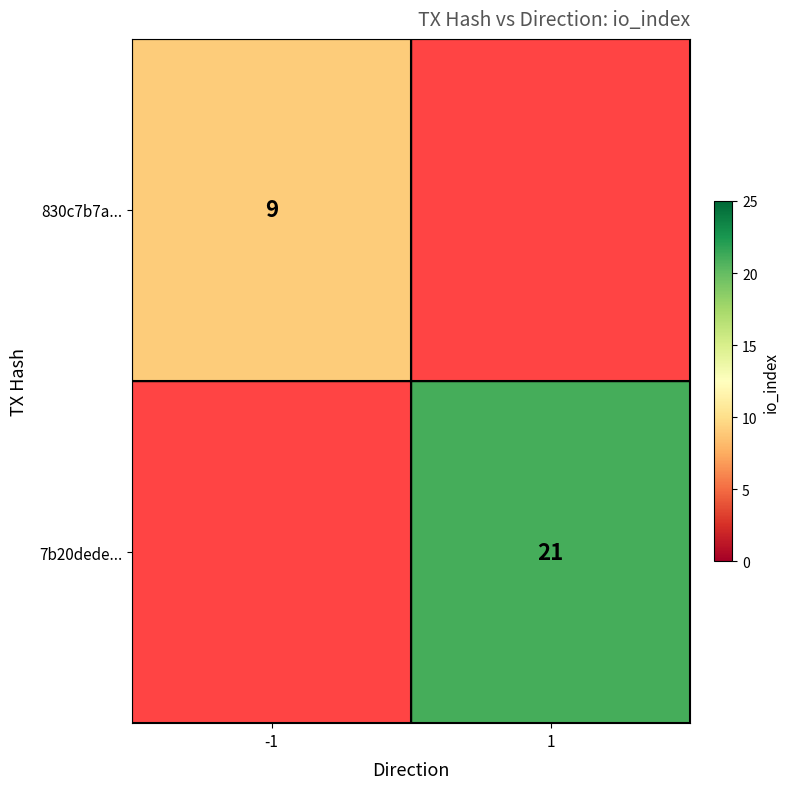

Between -1 and 1, which is larger?

1